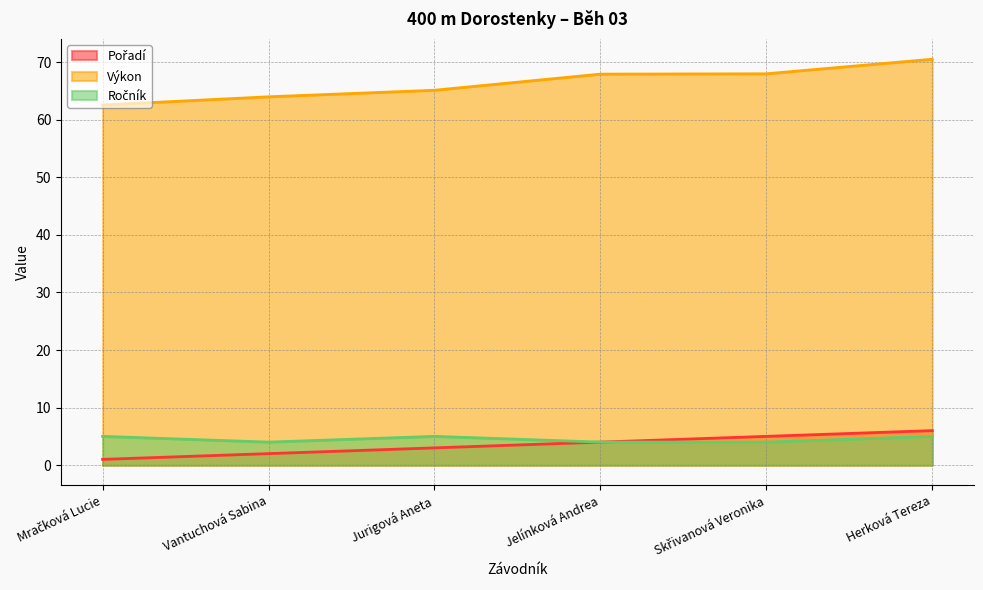

At which category is the sum across all series the highest?

Herková Tereza